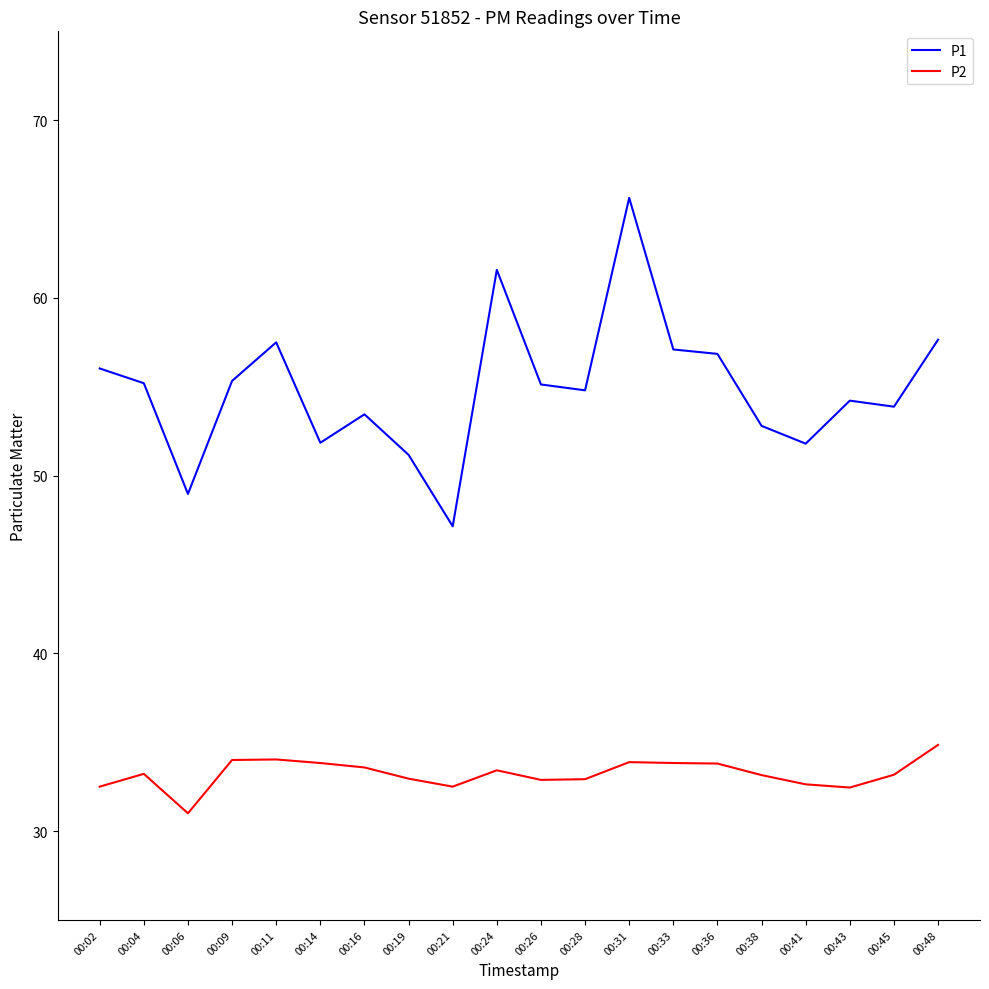

What is the minimum value for P2?

31.0